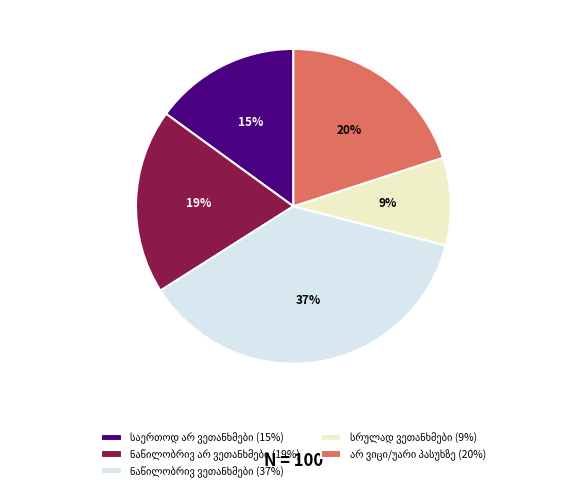

Does any single category account for the majority?

No